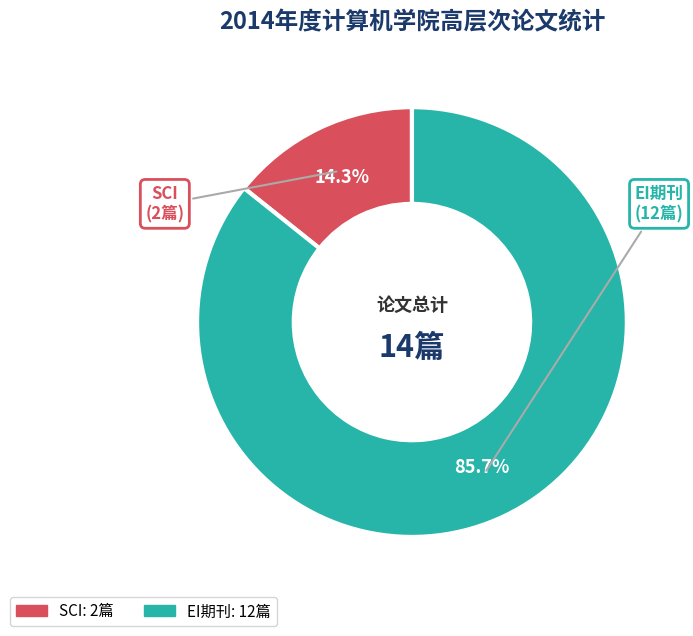

Which slice is the largest?

EI期刊